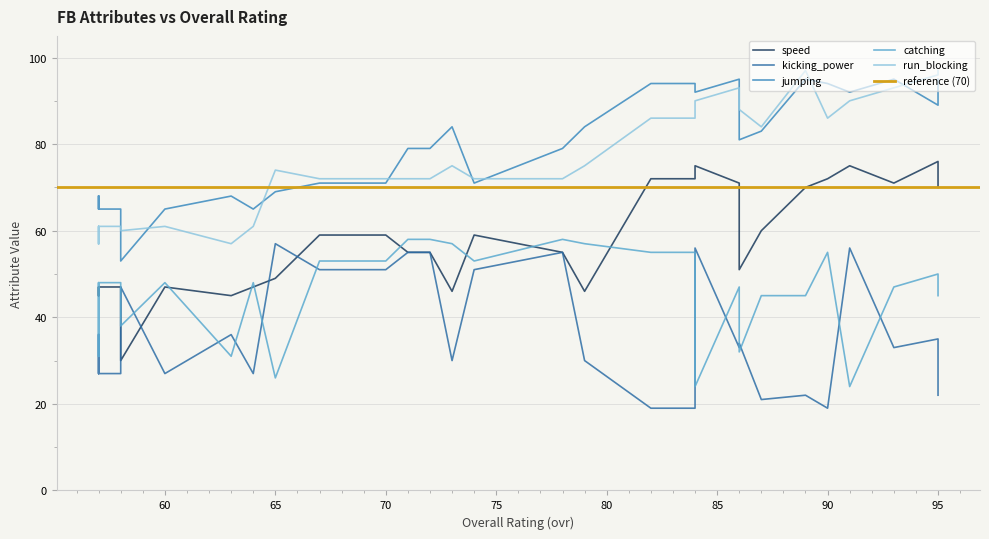

True or false: kicking_power has a value of 18 at 63.

False